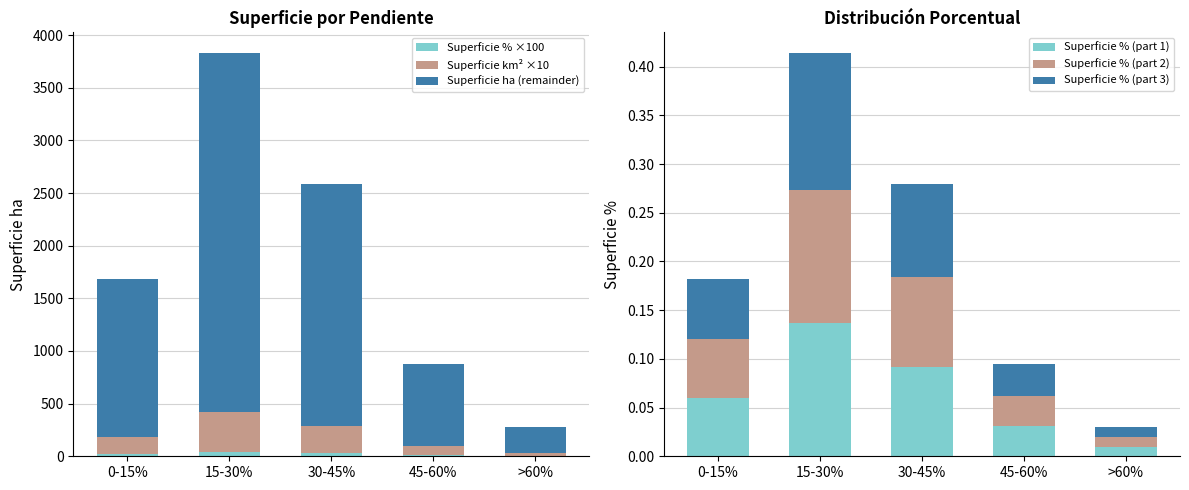

What is the difference between the highest and lowest values at 0-15%?

1500.3